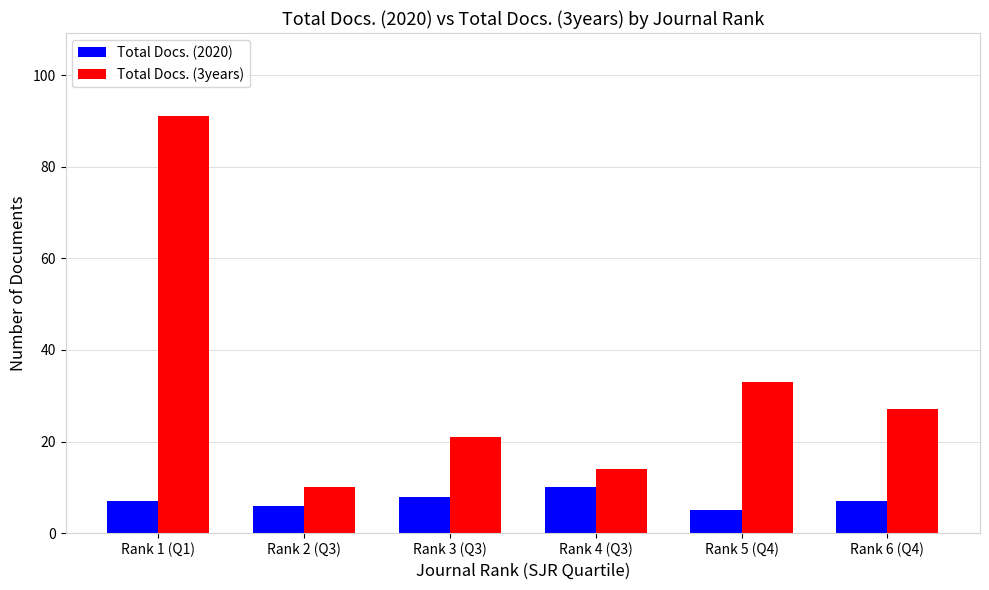

What is the difference between the highest and lowest values at Rank 2 (Q3)?

4